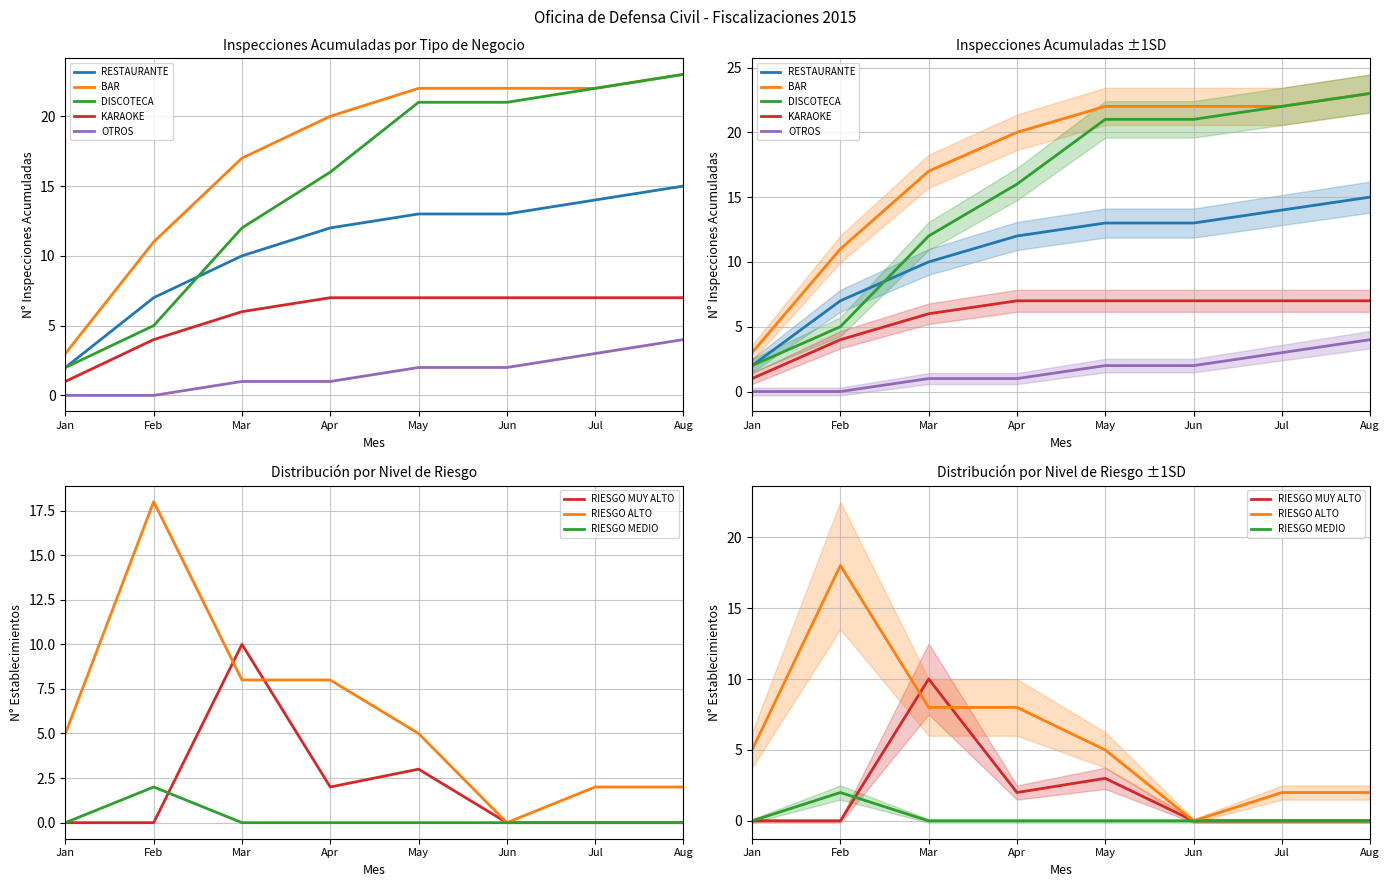

The value of BAR at 17 is 8. True or false?

False